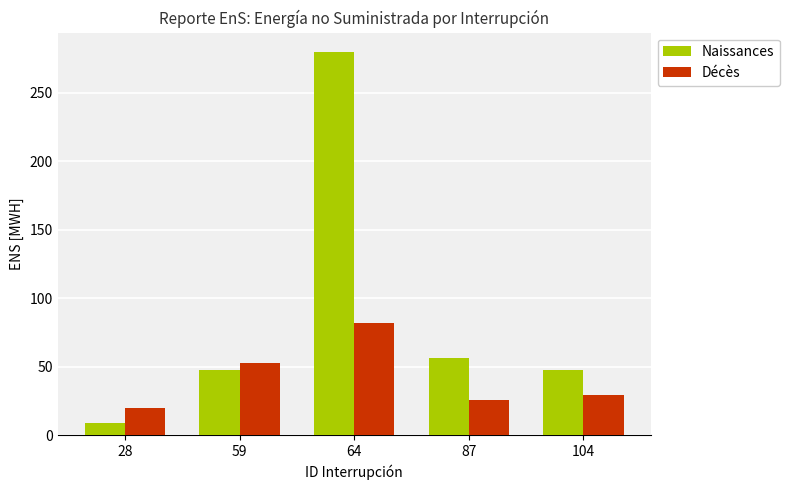

List the series in order of their overall mean, lowest first.

Décès, Naissances